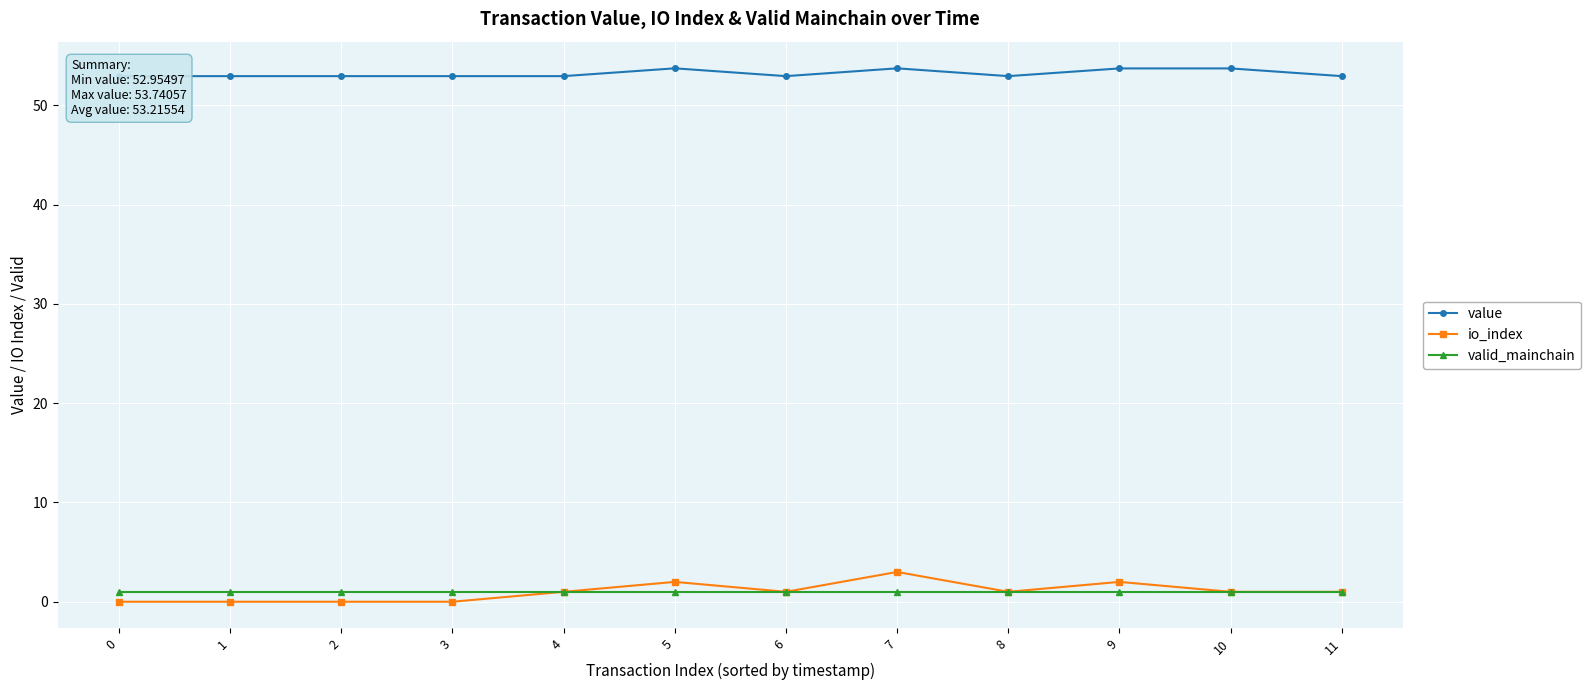

At which category is the sum across all series the highest?

7